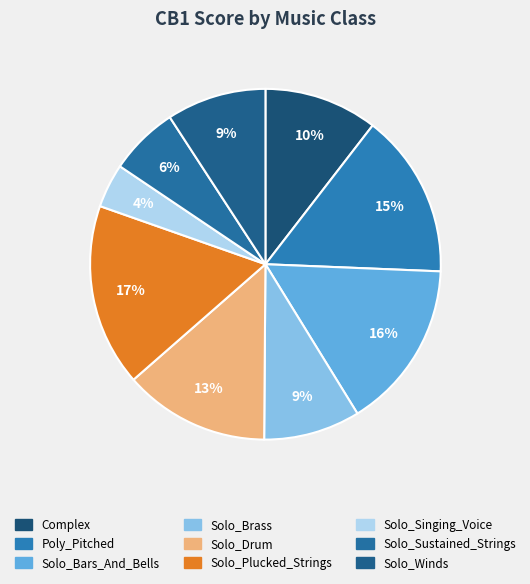

What percentage is the Poly_Pitched slice, to the nearest percent?

15%